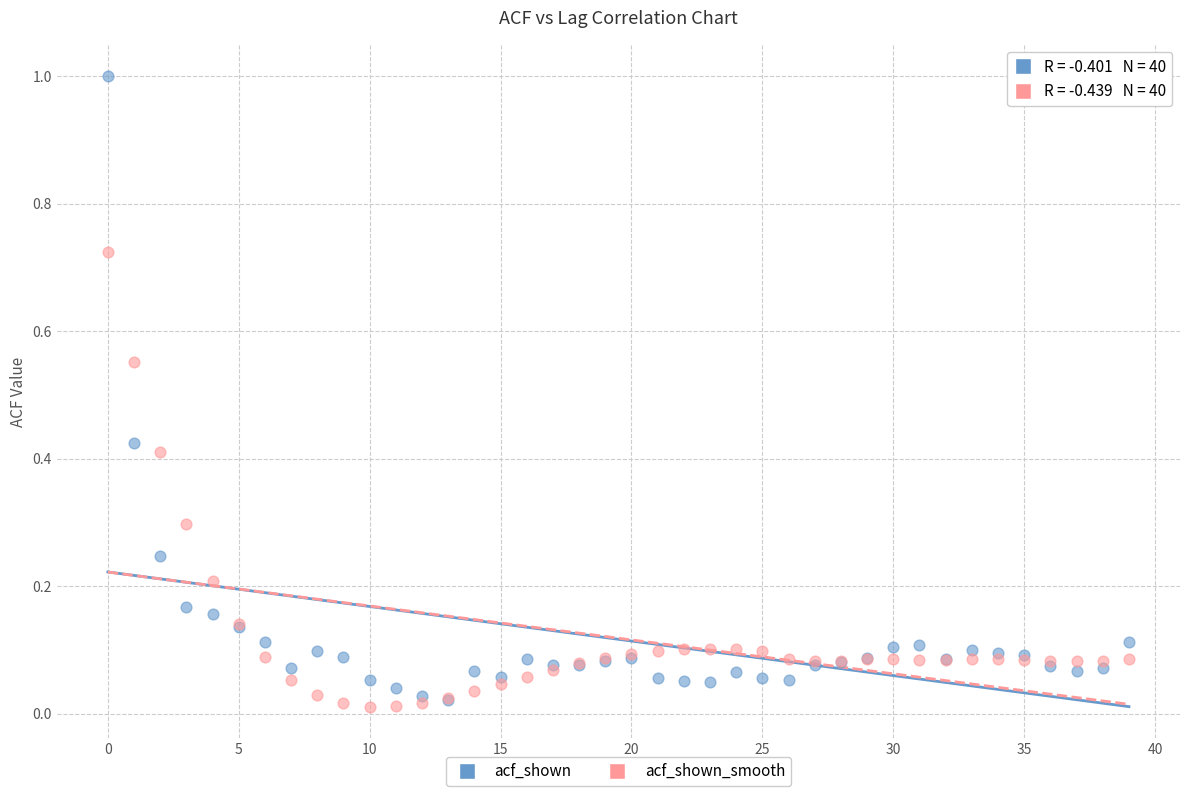

Which series reaches the maximum Y coordinate?

acf_shown